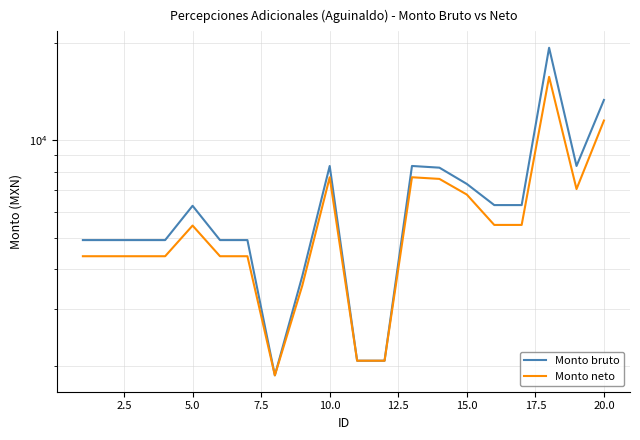

How many lines are shown in the chart?

2